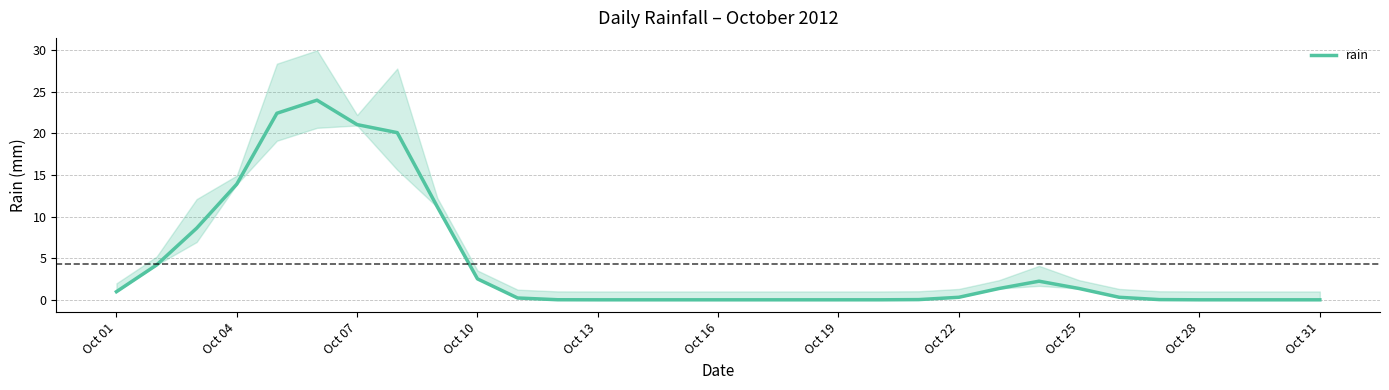

The rain series shows 0.0 at Oct 16. True or false?

True